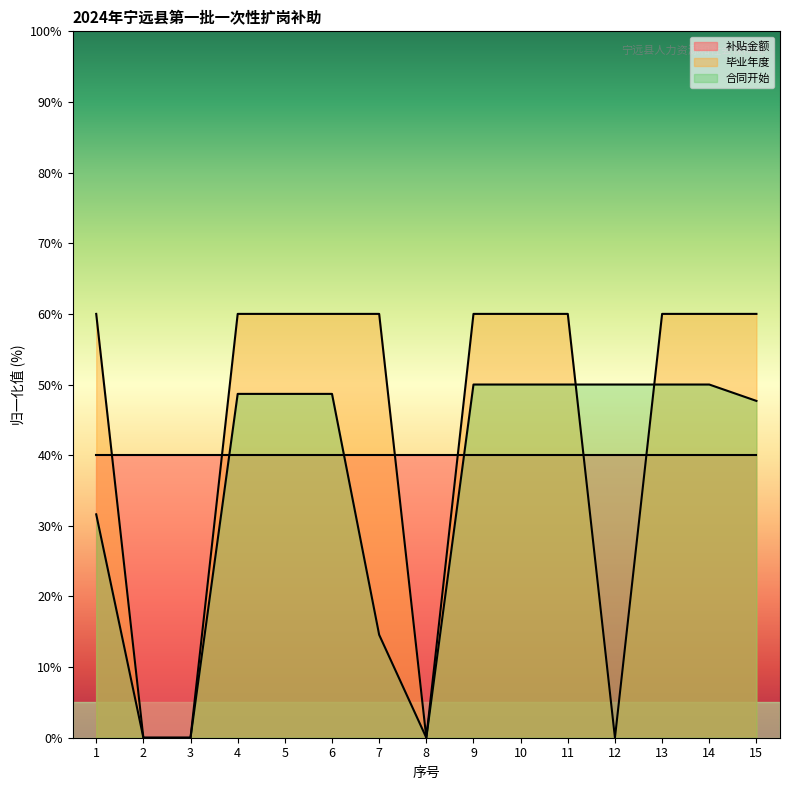

List the series in order of their overall mean, lowest first.

合同开始, 补贴金额, 毕业年度